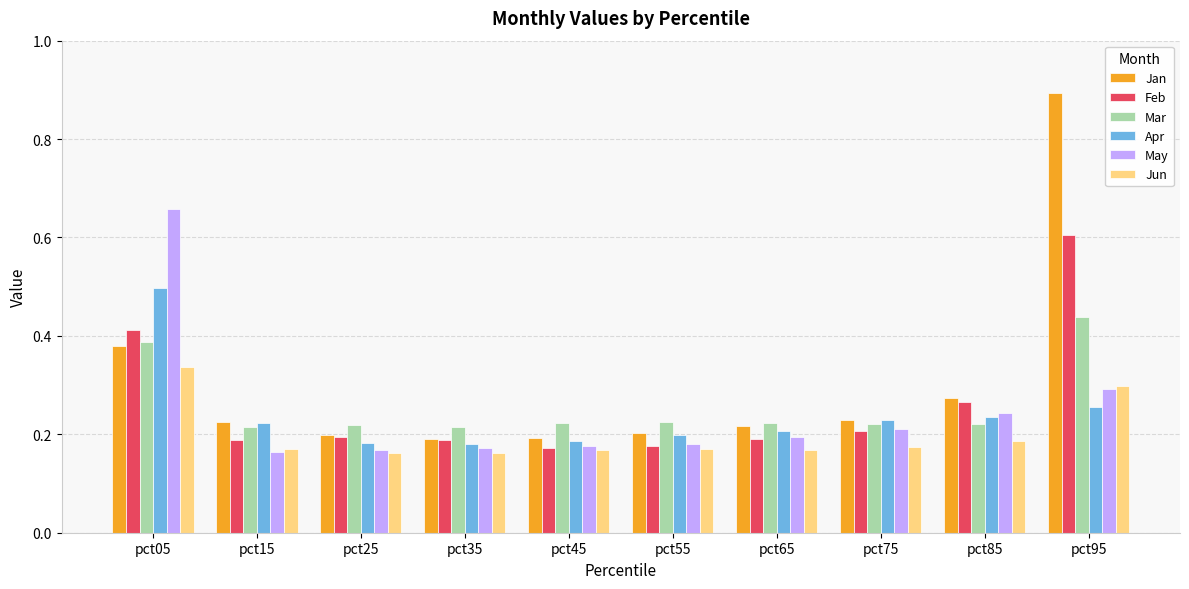

Which series changed the most between pct05 and pct35?

May